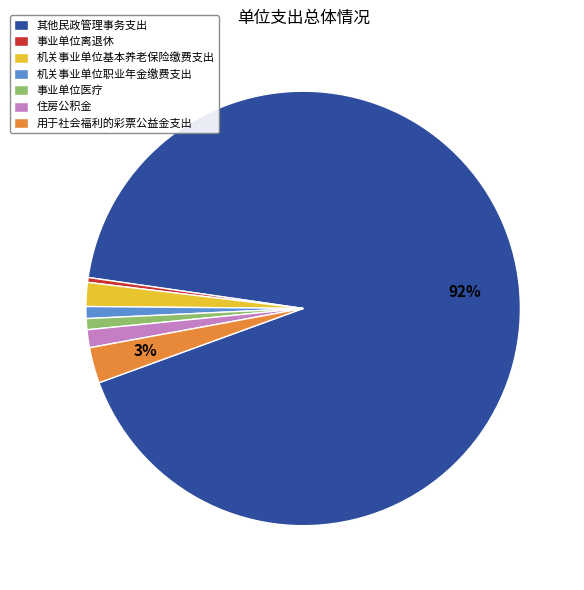

Combined, do 事业单位医疗 and 机关事业单位职业年金缴费支出 account for over 50%?

No